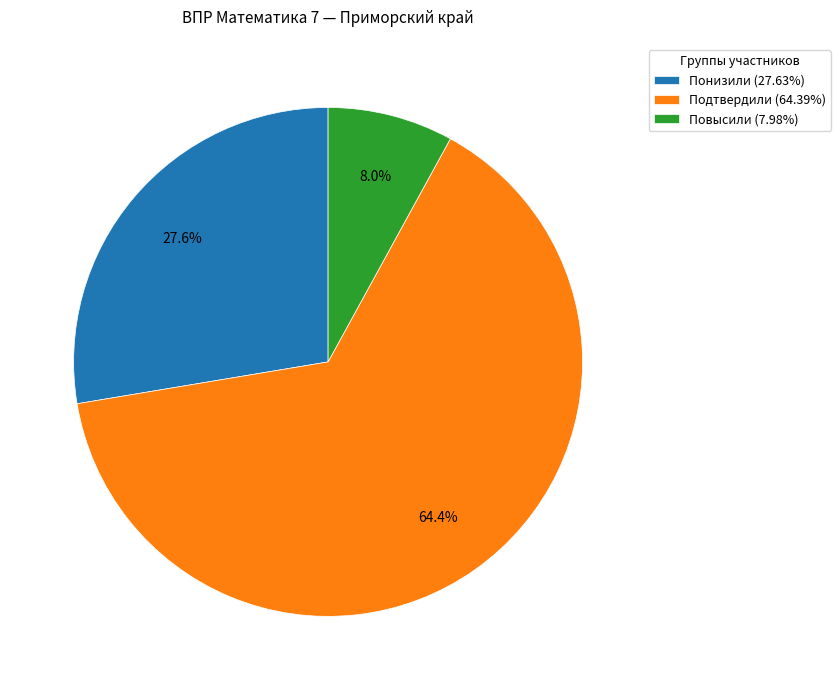

How much of the chart is everything except Повысили?

92.0%